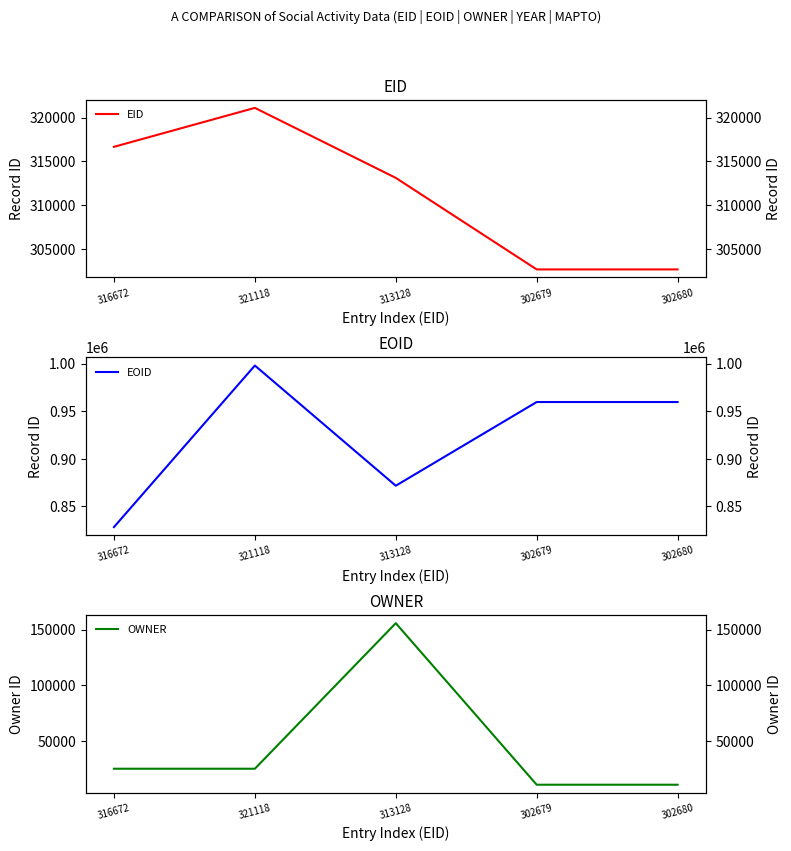

In OWNER, how many points are higher than both neighbors (excluding endpoints)?

1